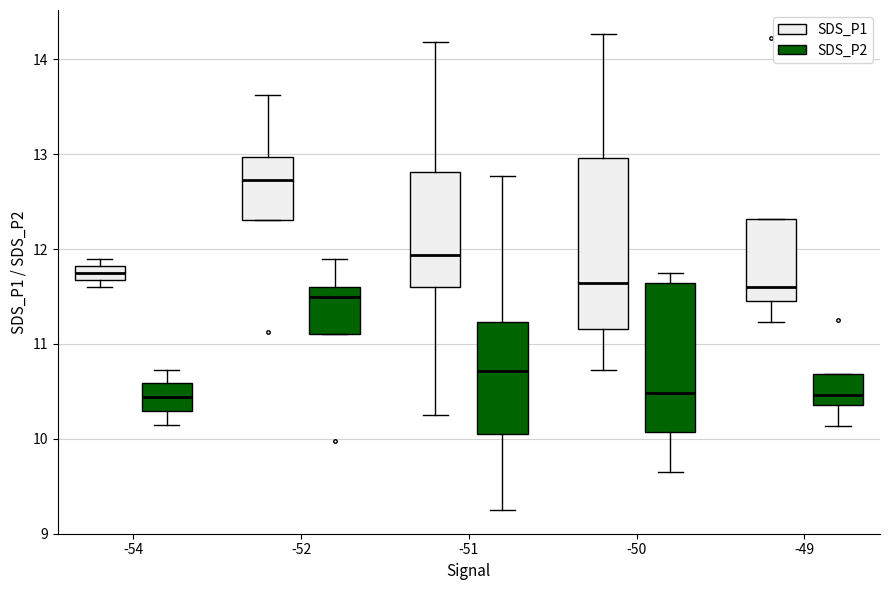

Comparing the boxes themselves (not the whiskers), which one is the tallest?

-50 (SDS_P1)